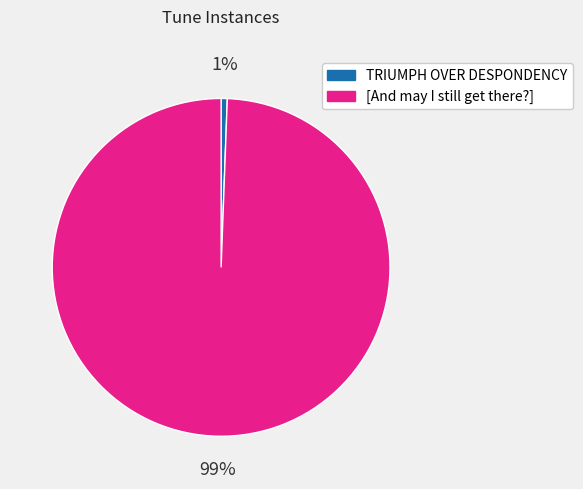

Count the number of slices in the pie.

2